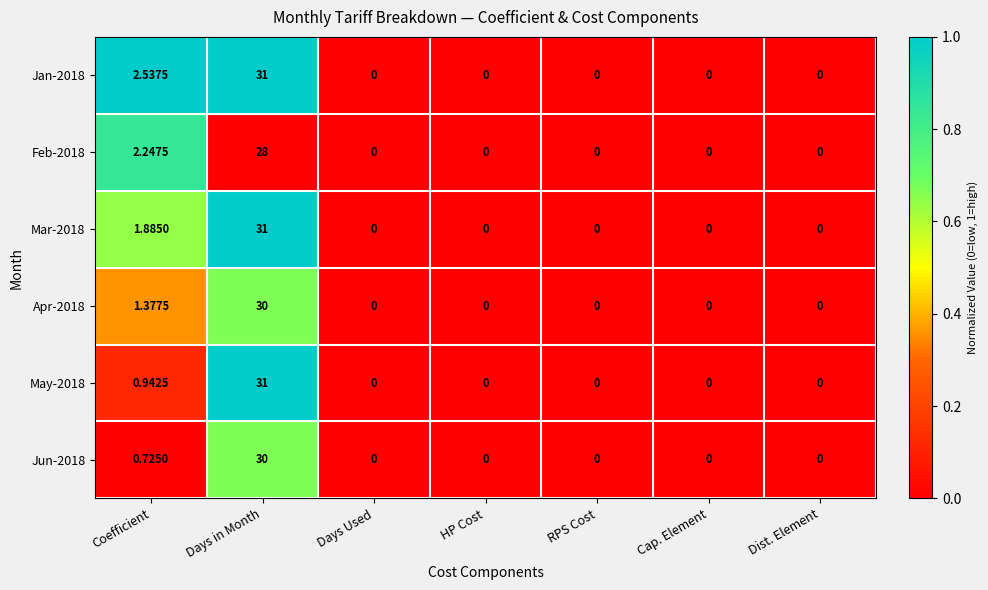

At which label is May-2018 closest to 15?

Coefficient